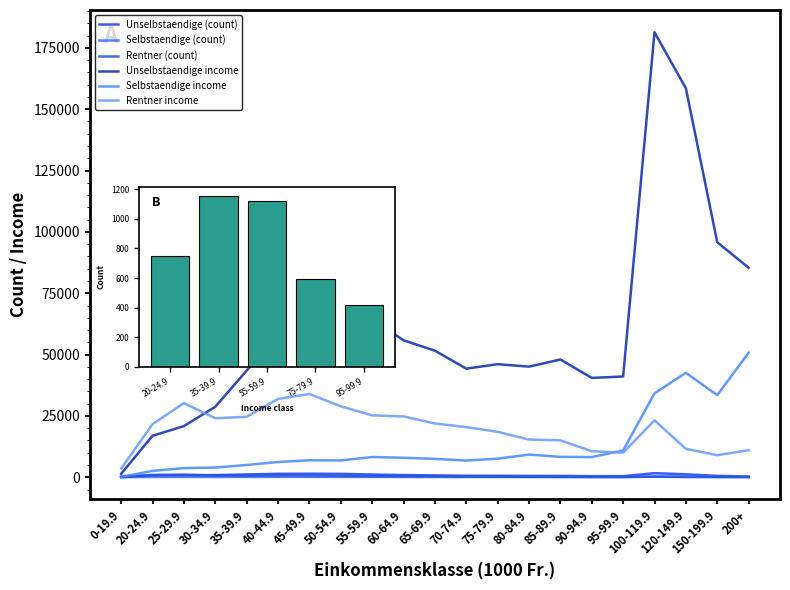

Which category has the lowest value in the Unselbstaendige income series?

0-19.9